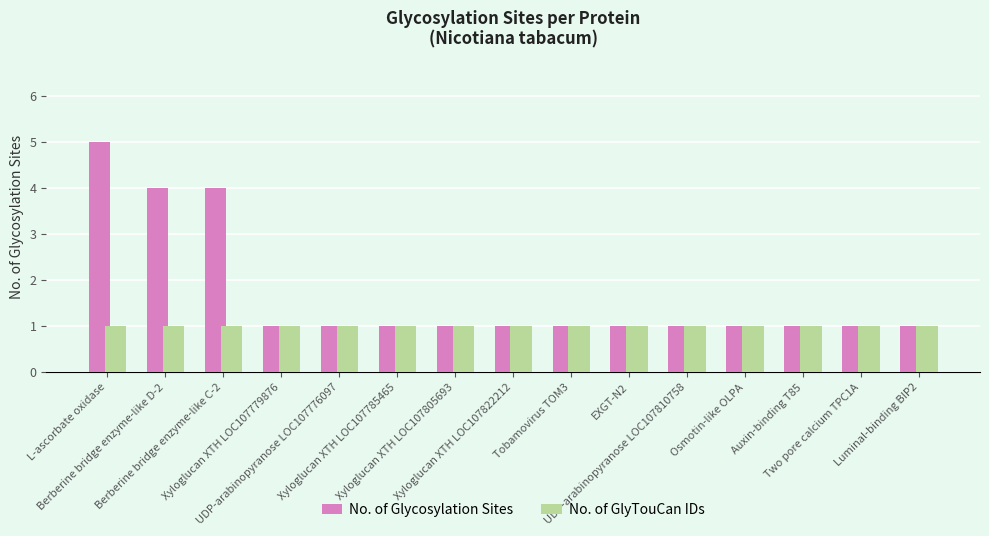

What is the total value across all series at Auxin-binding T85?

2